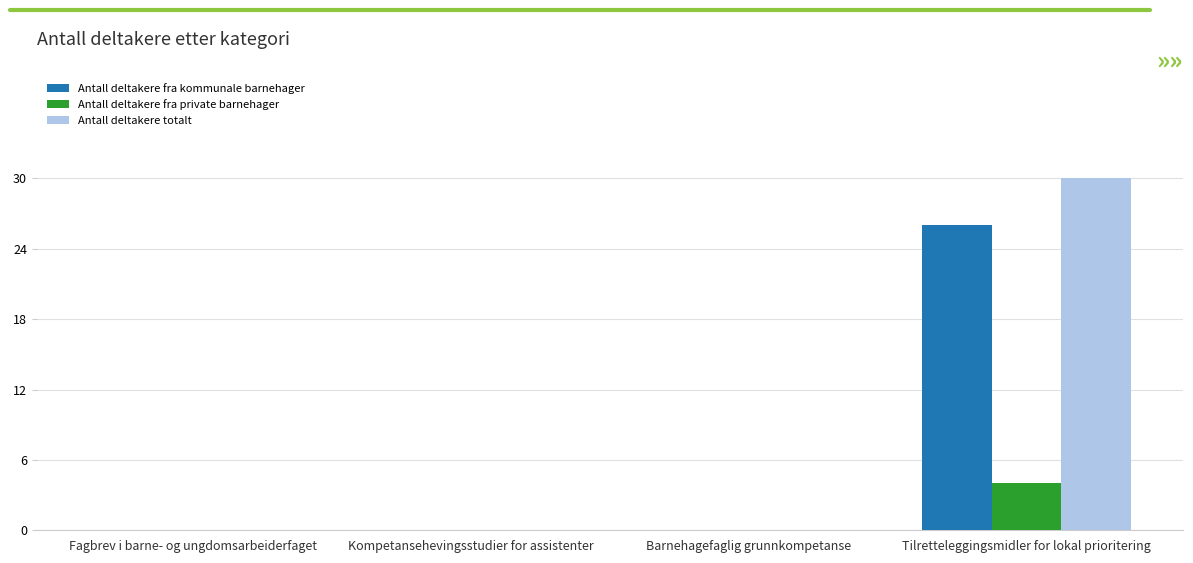

Reading right to left, what are all the values shown in this chart?

Antall deltakere fra kommunale barnehager: Tilretteleggingsmidler for lokal prioritering=26	Barnehagefaglig grunnkompetanse=0	Kompetansehevingsstudier for assistenter=0	Fagbrev i barne- og ungdomsarbeiderfaget=0
Antall deltakere fra private barnehager: Tilretteleggingsmidler for lokal prioritering=4	Barnehagefaglig grunnkompetanse=0	Kompetansehevingsstudier for assistenter=0	Fagbrev i barne- og ungdomsarbeiderfaget=0
Antall deltakere totalt: Tilretteleggingsmidler for lokal prioritering=30	Barnehagefaglig grunnkompetanse=0	Kompetansehevingsstudier for assistenter=0	Fagbrev i barne- og ungdomsarbeiderfaget=0